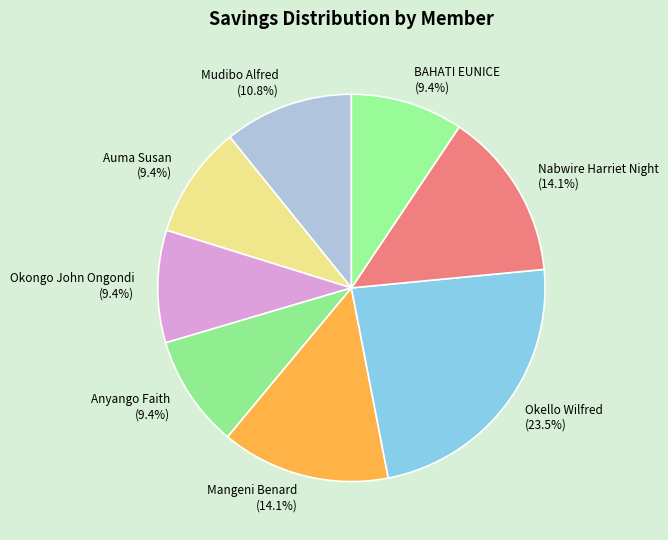

Do Okongo John Ongondi and Mangeni Benard together represent more than half of the pie?

No